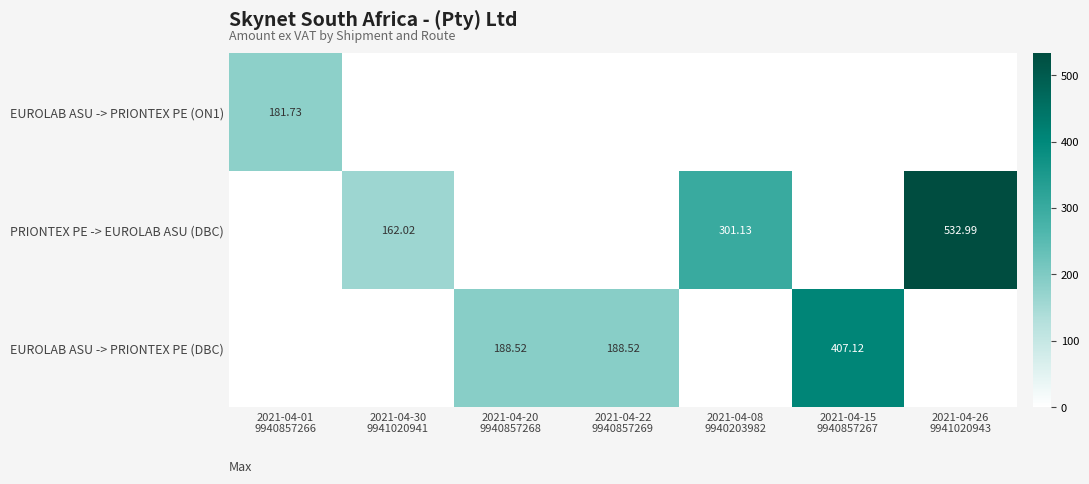

What is the sum of the EUROLAB ASU -> PRIONTEX PE (DBC) values at 2021-04-20 9940857268 and 2021-04-30 9941020941?

188.5